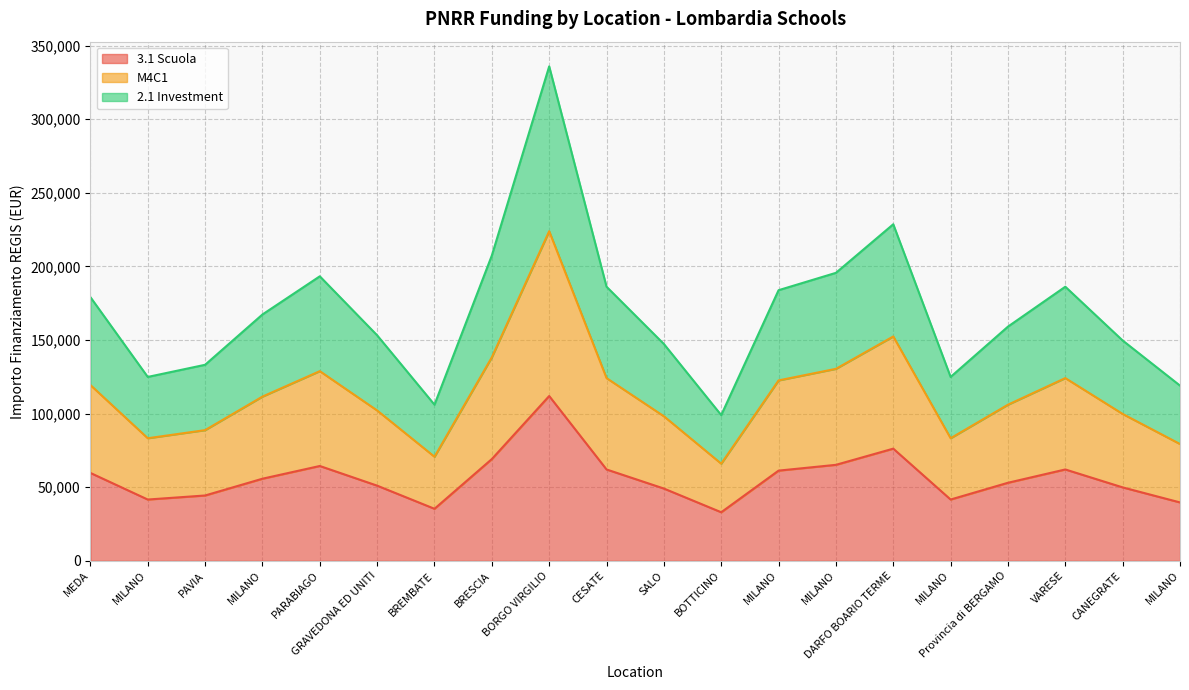

True or false: 3.1 Scuola and M4C1 cross at least once.

False